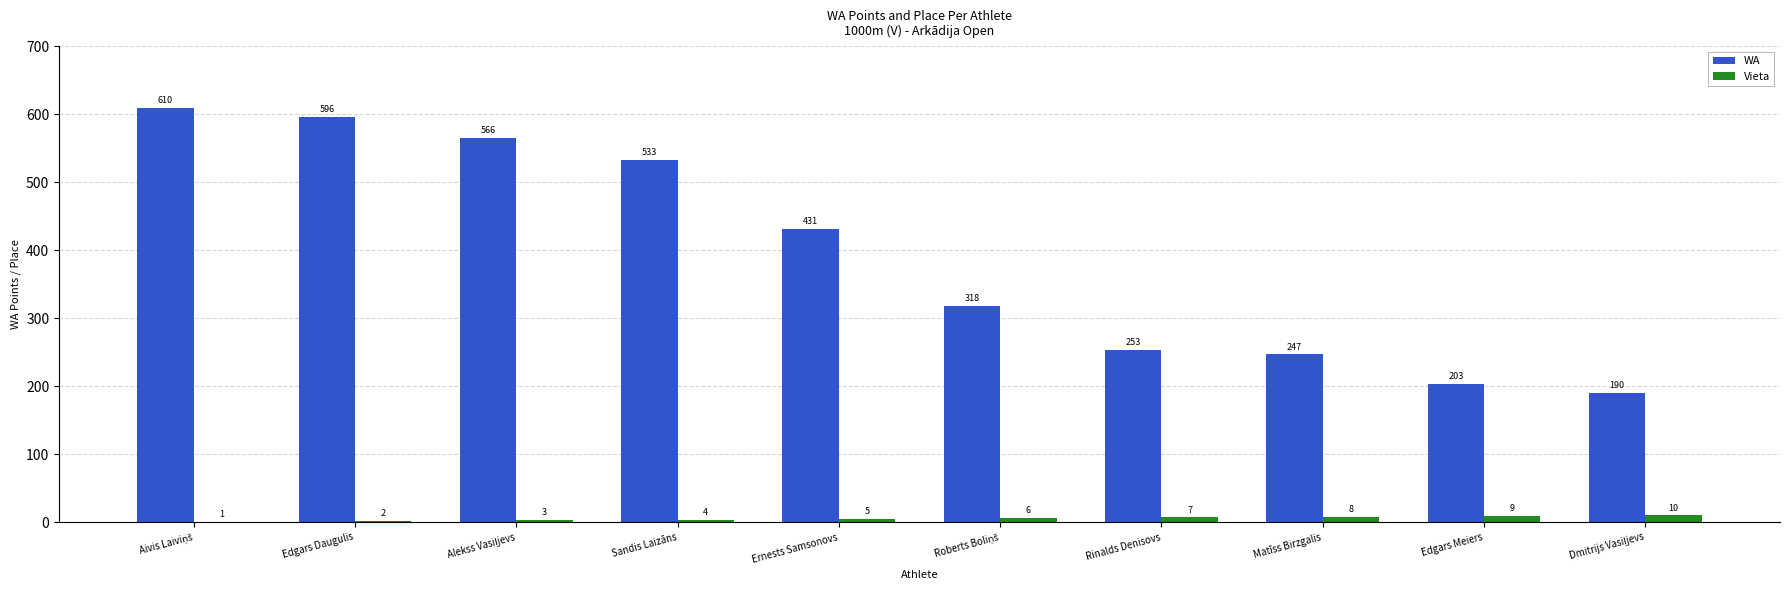

Which series has the largest total across all categories?

WA